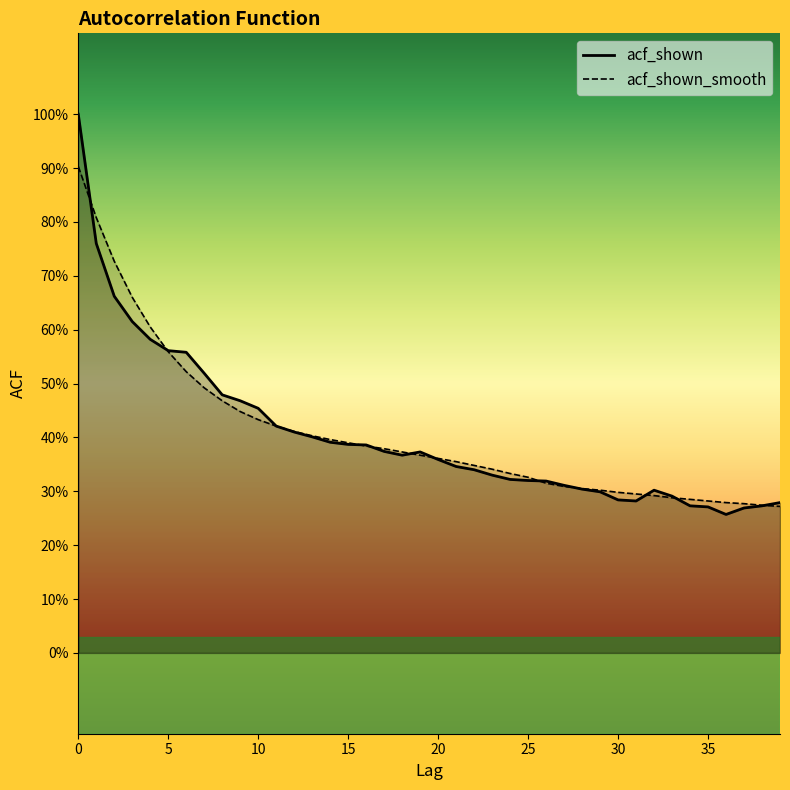

True or false: acf_shown_smooth has a value of 0.4 at 36.

False